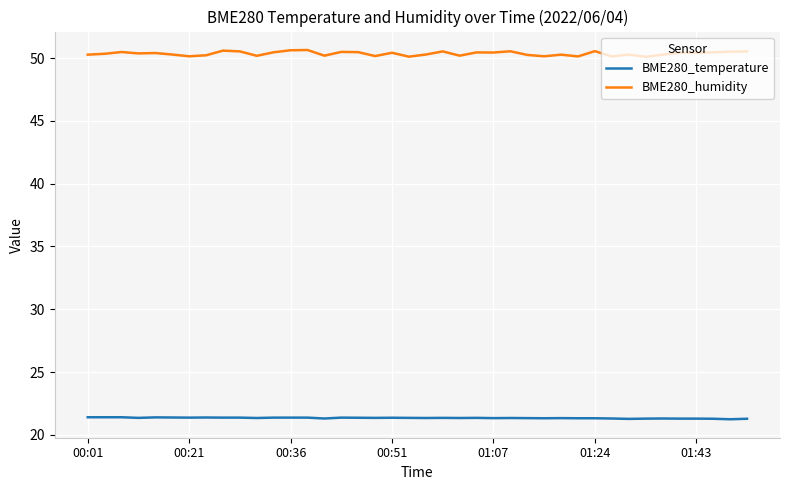

True or false: BME280_humidity and BME280_temperature intersect in this chart.

False